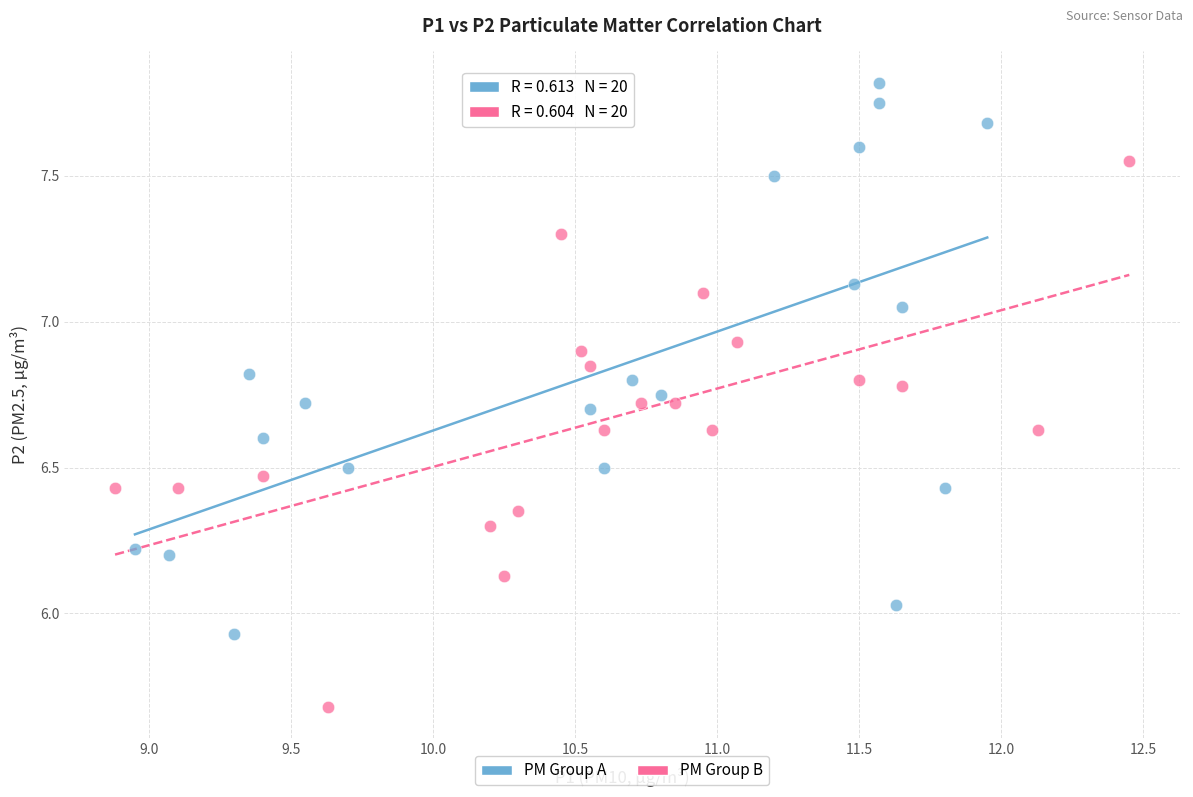

Which series has the largest Y range (max minus min)?

PM Group A